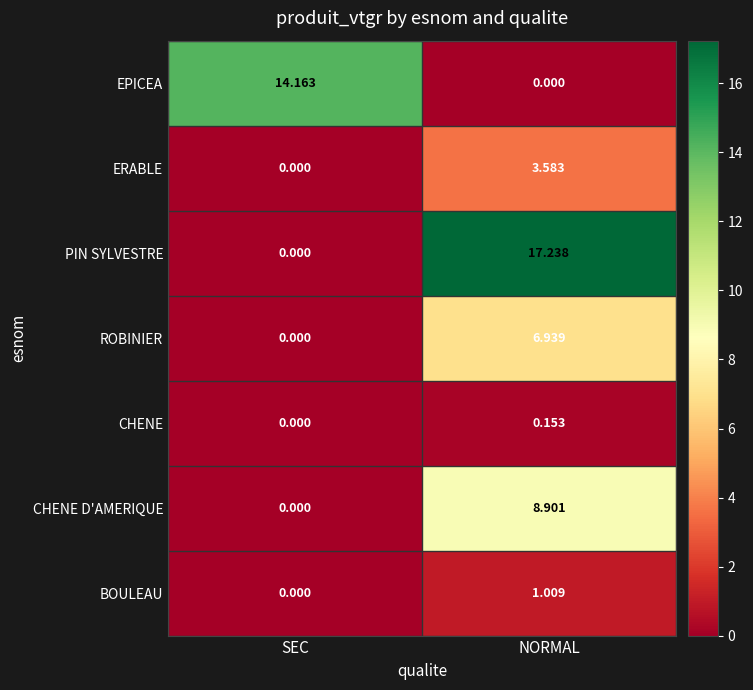

Where is BOULEAU nearest to the value 0?

SEC